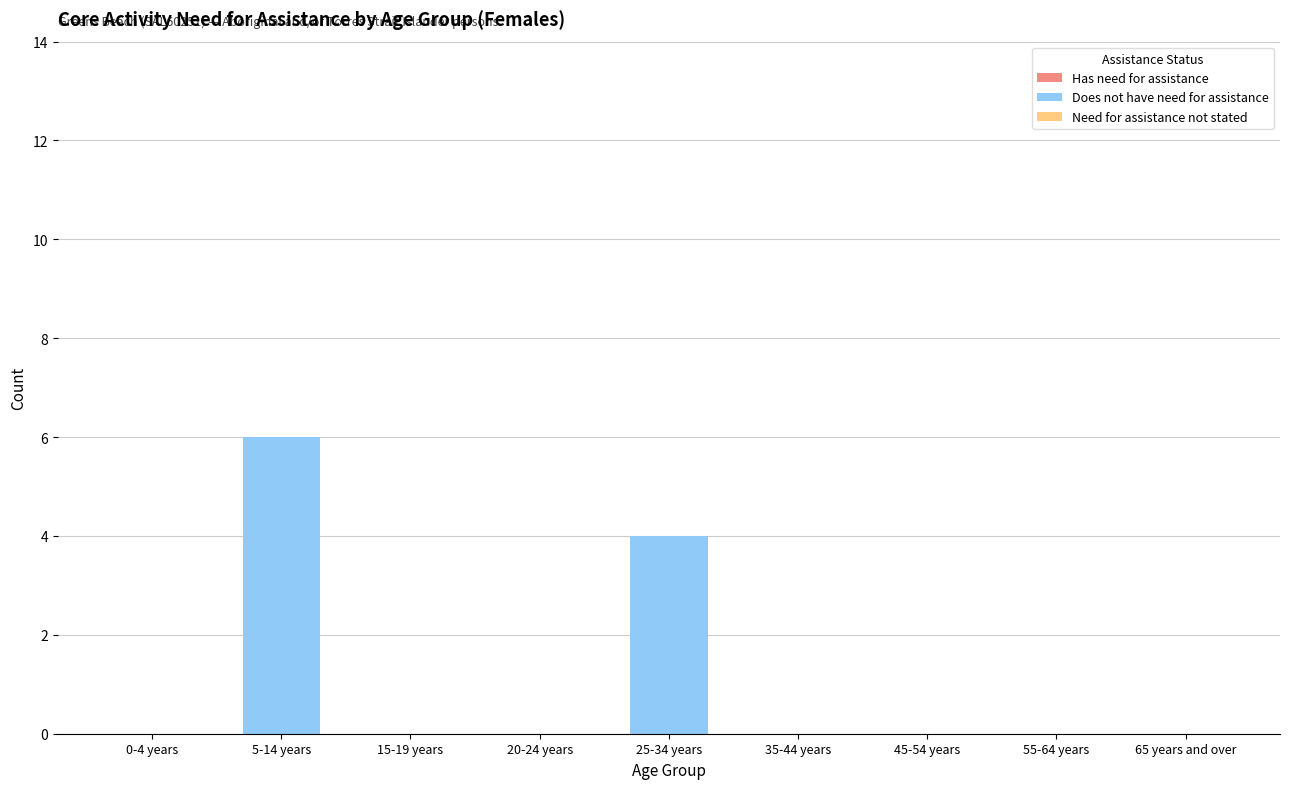

At which category does the chart reach its peak across all series?

5-14 years